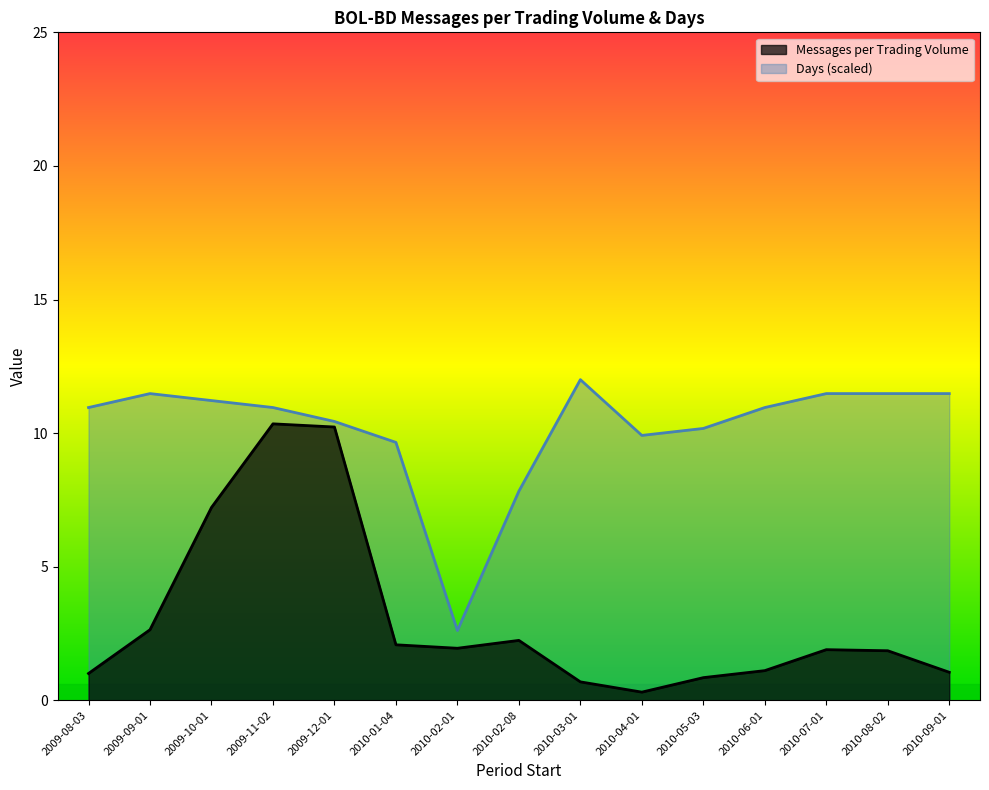

How many values in the Messages per Trading Volume series exceed 1?

12